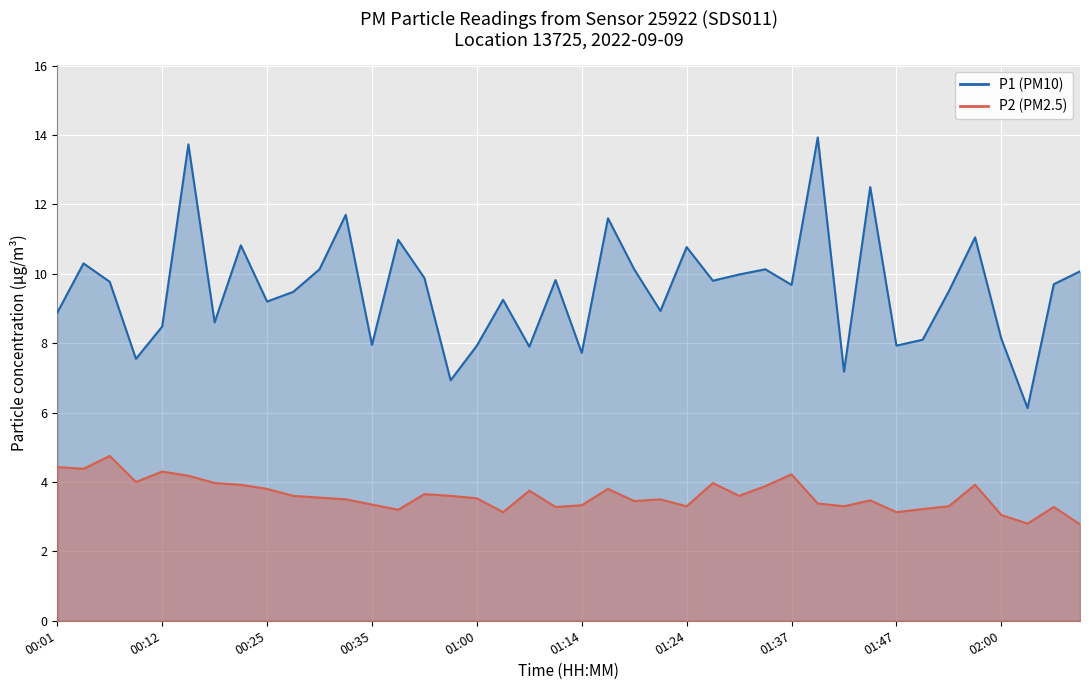

True or false: P1 has more than 0 points higher than both neighbors.

True